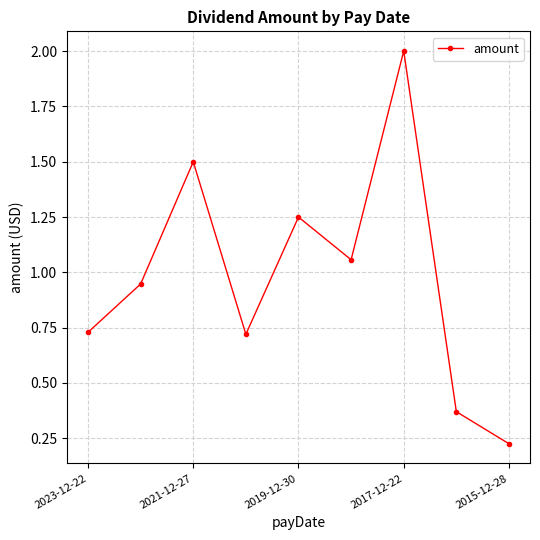

How many interior local valleys (lower than both neighbors) does the data have?

2